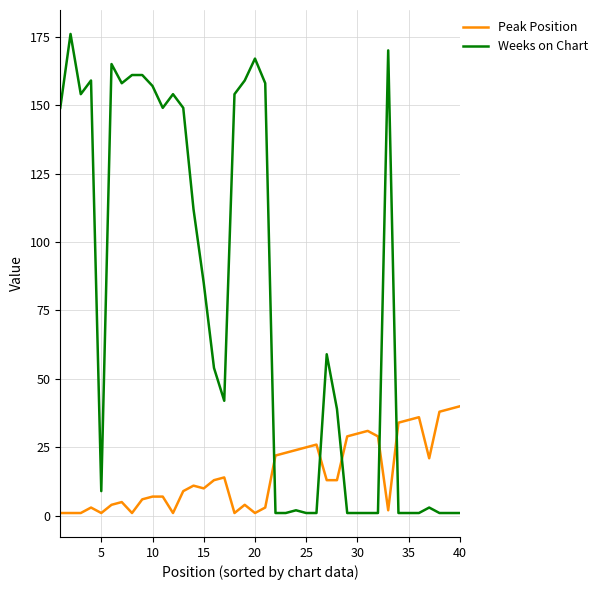

Which series has the widest spread of values?

Weeks on Chart